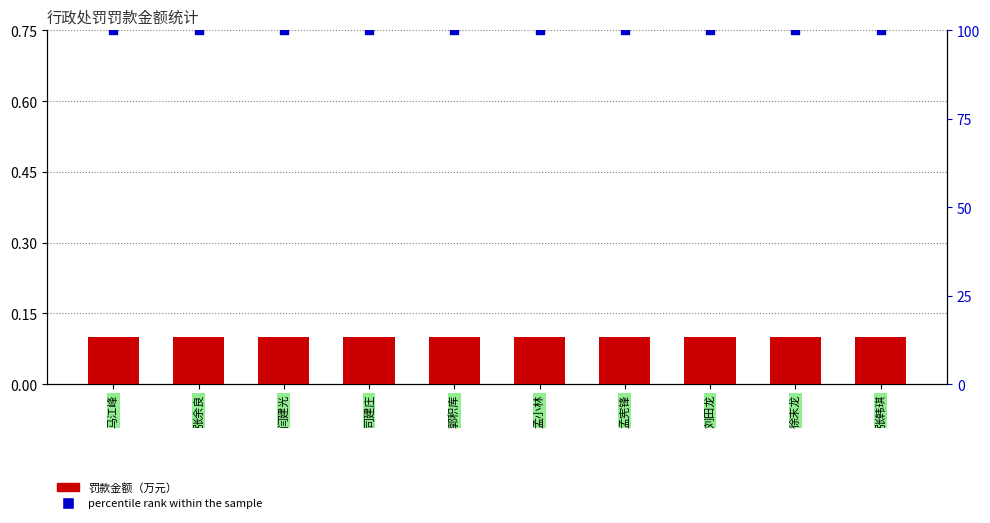

Which series has the largest total across all categories?

percentile rank within the sample